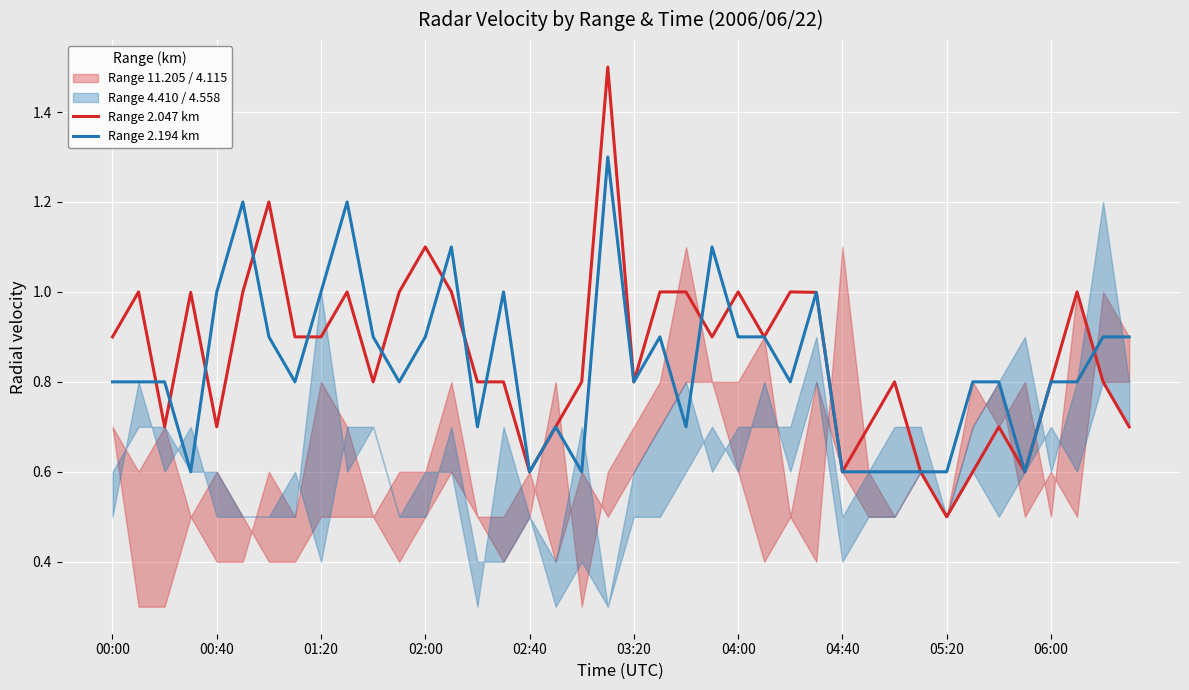

In Range 2.047 km, how many points are lower than both neighbors (excluding endpoints)?

10